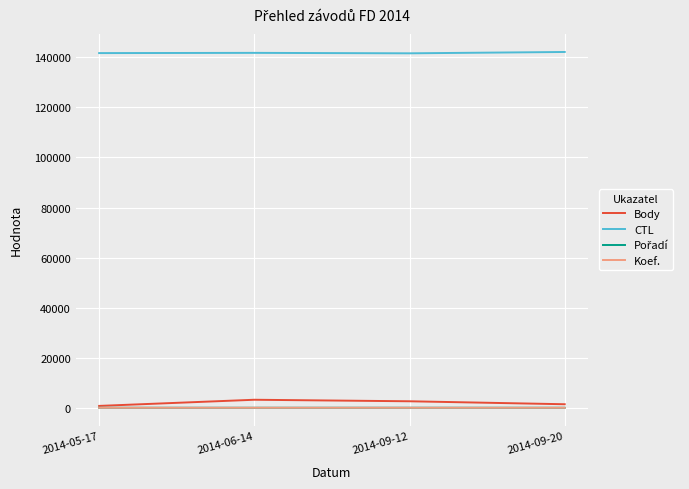

Which series has the largest total across all categories?

CTL